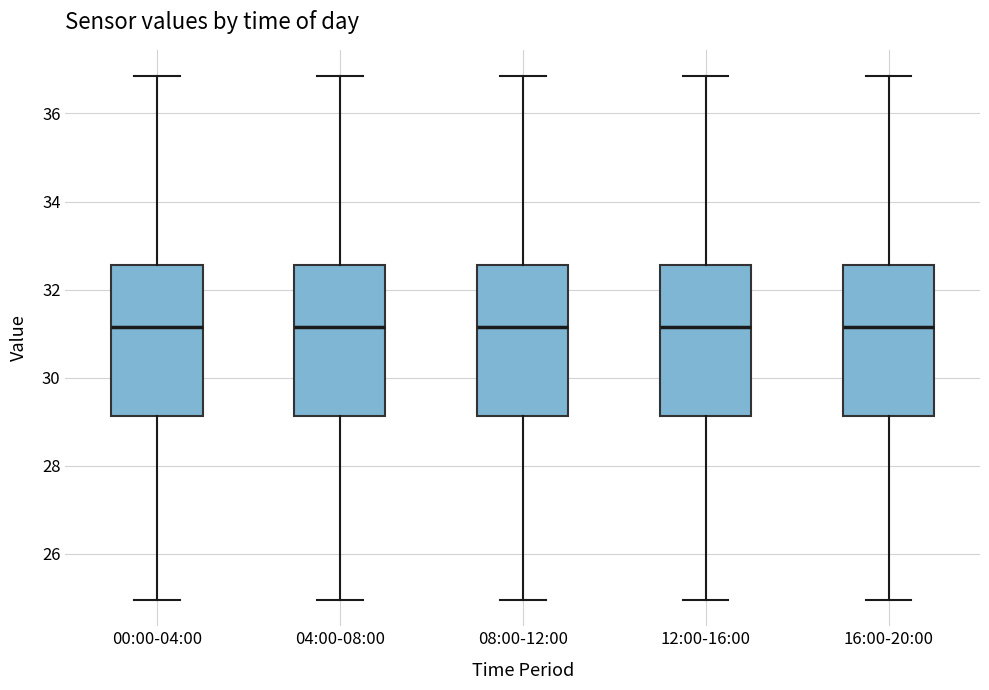

Reading left to right, transcribe this box plot: for each box, give where its median line is, the range the box spans, and where its two whiskers end, as read against the y-axis. The values are not printed on the chart, so give them approximately, as read against the axis.

00:00-04:00: median 31.2, box 29.2 to 32.6, whiskers 25.0 to 36.8
04:00-08:00: median 31.2, box 29.2 to 32.6, whiskers 25.0 to 36.8
08:00-12:00: median 31.2, box 29.2 to 32.6, whiskers 25.0 to 36.8
12:00-16:00: median 31.2, box 29.2 to 32.6, whiskers 25.0 to 36.8
16:00-20:00: median 31.2, box 29.2 to 32.6, whiskers 25.0 to 36.8